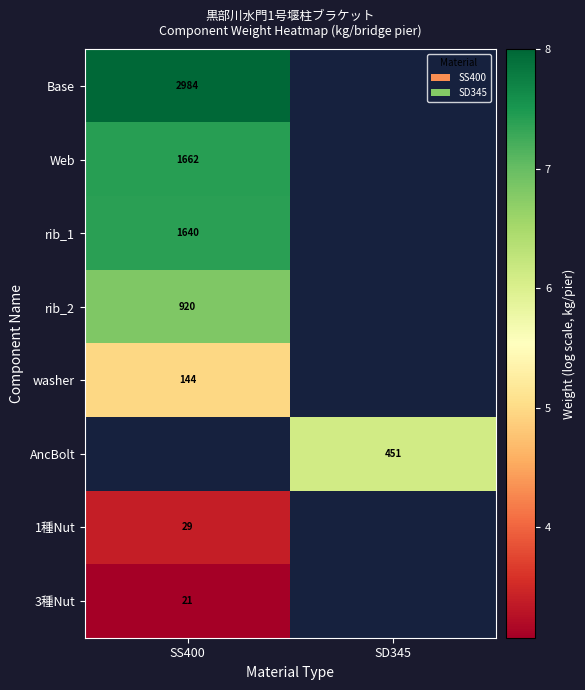

How many distinct data groups are displayed?

8